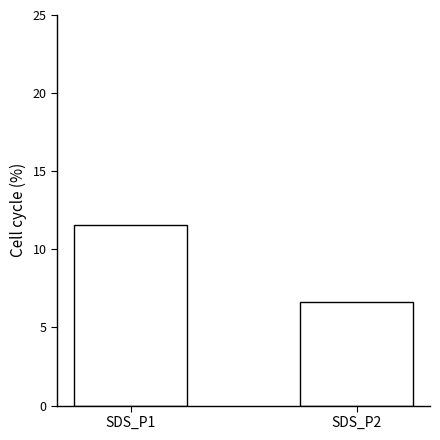

How many values are between 6 and 11?

1